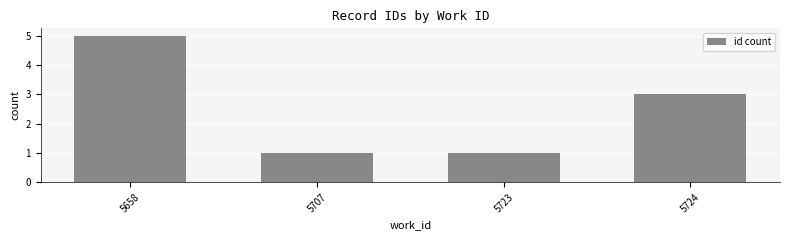

The value at 5658 is 9. True or false?

False